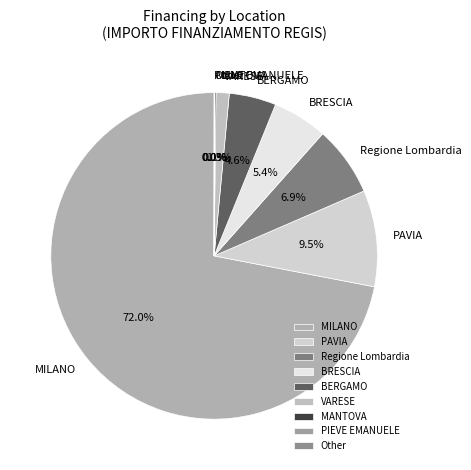

What is the largest slice in the pie chart?

MILANO